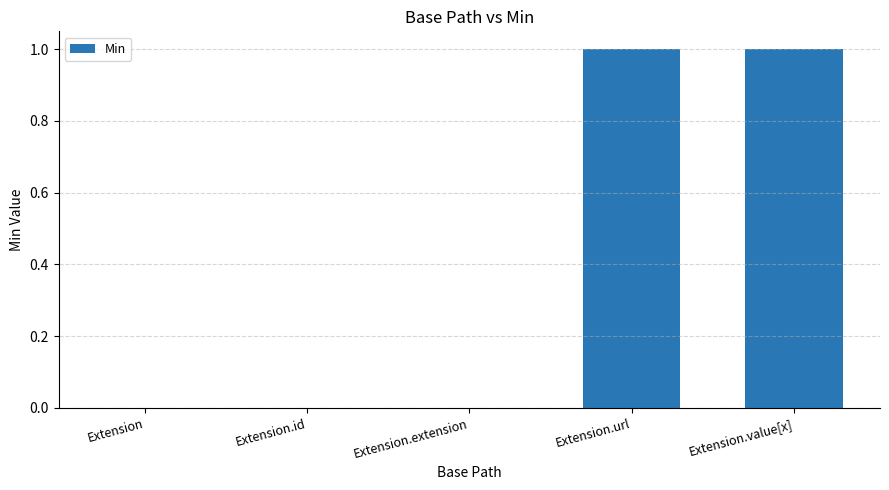

True or false: the data shows 1 at Extension.url.

True